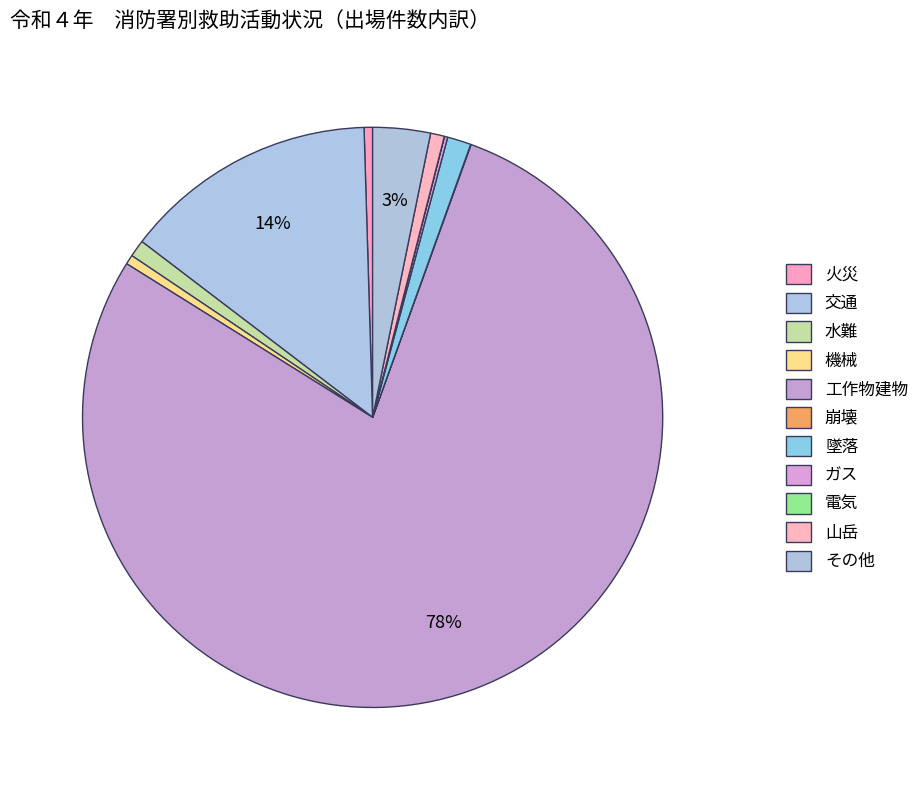

Which has a higher value, その他 or 墜落?

その他